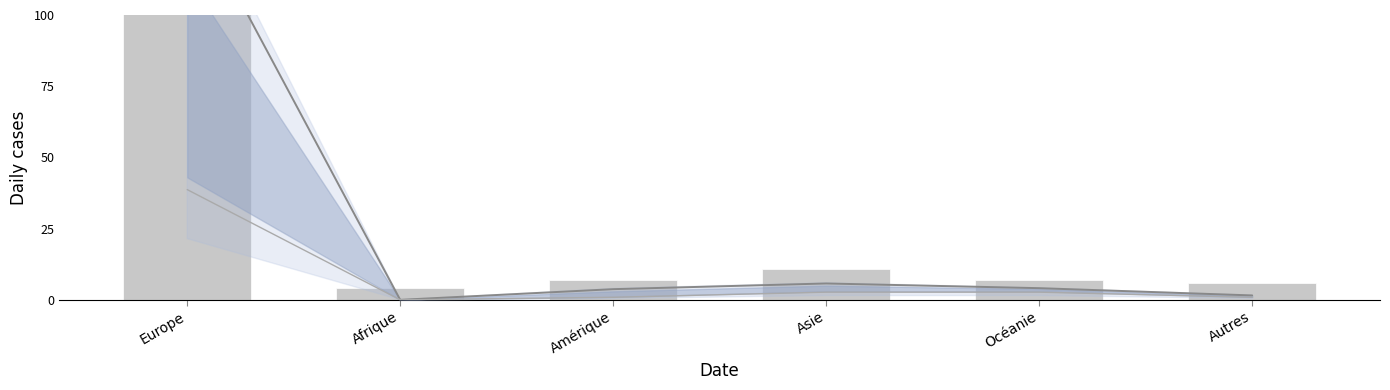

Is the value of Lower trend at Afrique greater than the value of Total at Afrique?

No